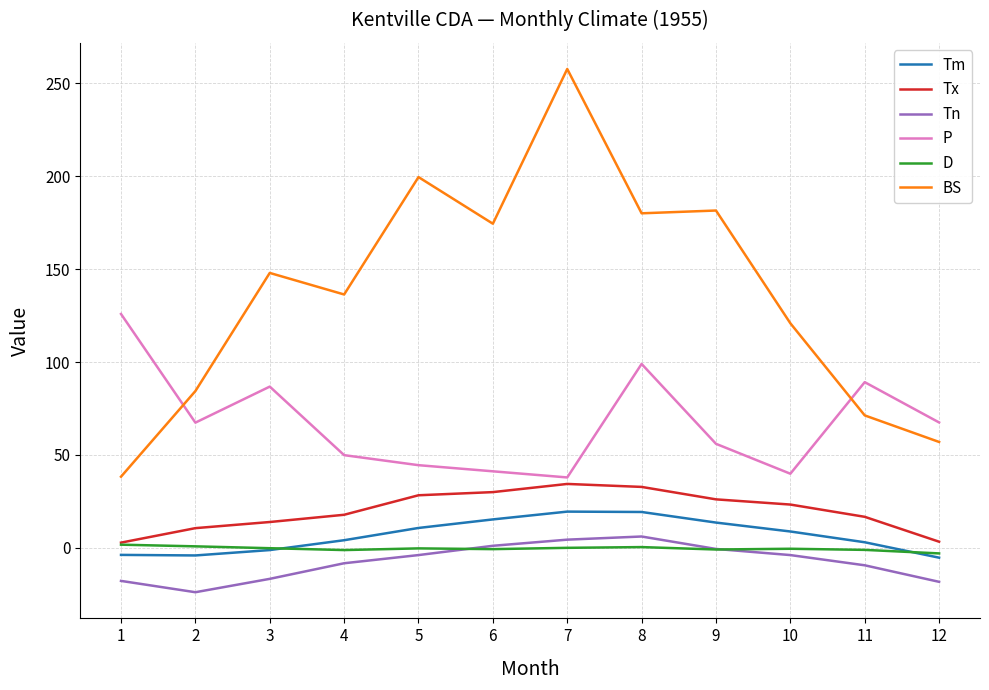

What is the minimum value shown in the chart?

-23.9